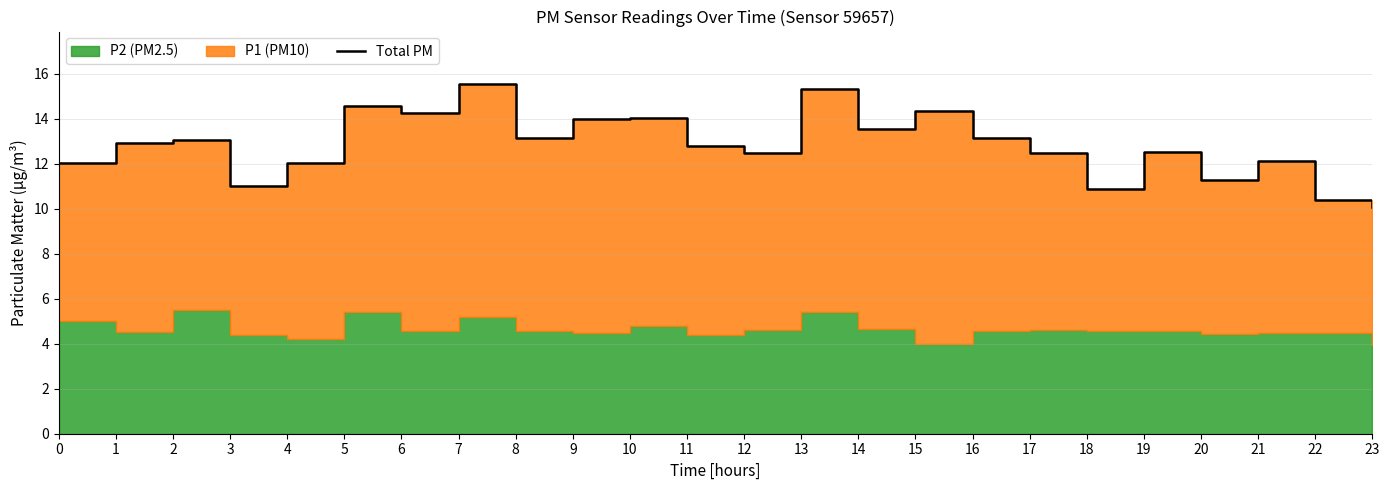

Reading left to right, extract all data points from this chart.

0=12.0	1=12.9	2=13.1	3=11.0	4=12.0	5=14.6	6=14.3	7=15.6	8=13.1	9=14.0	10=14.0	11=12.8	12=12.5	13=15.3	14=13.5	15=14.4	16=13.1	17=12.5	18=10.9	19=12.5	20=11.3	21=12.1	22=10.4	23=10.1